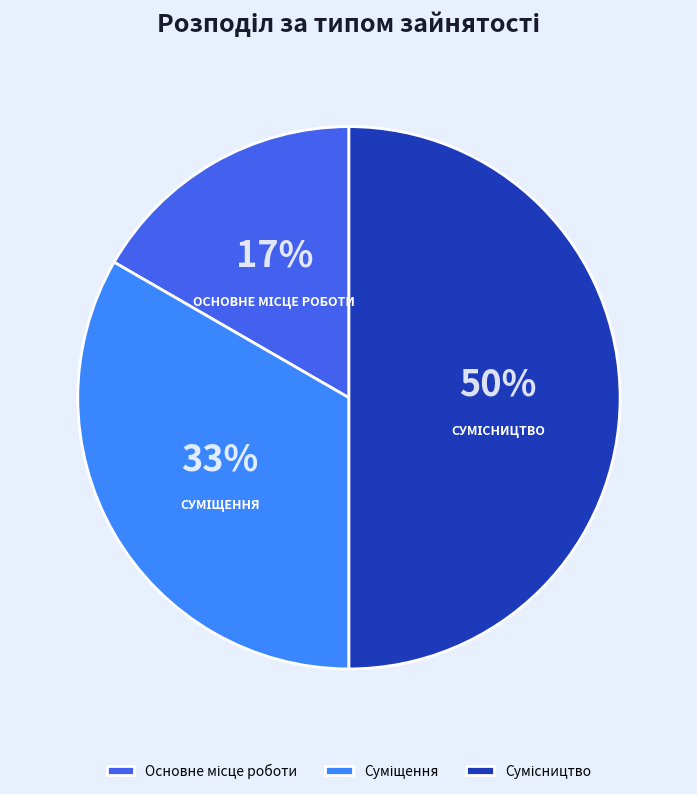

To the nearest percent, what is the difference between the largest and smallest slice percentages?

33%